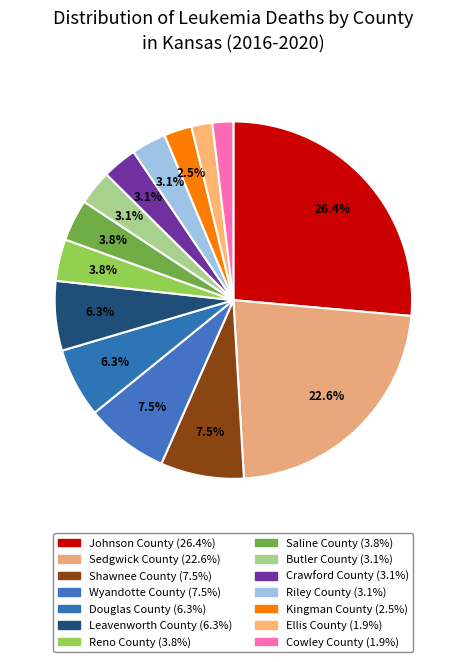

What is the smallest slice in the pie chart?

Ellis County